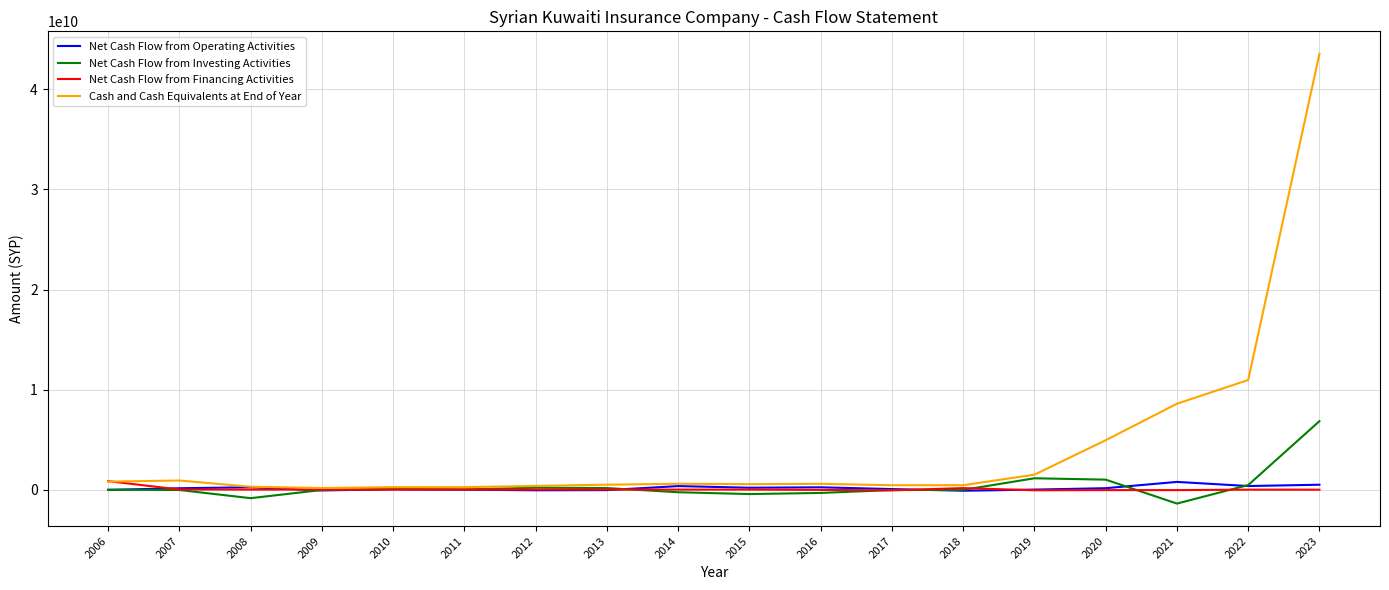

What is the average value of the Net Cash Flow from Financing Activities series?

38741808